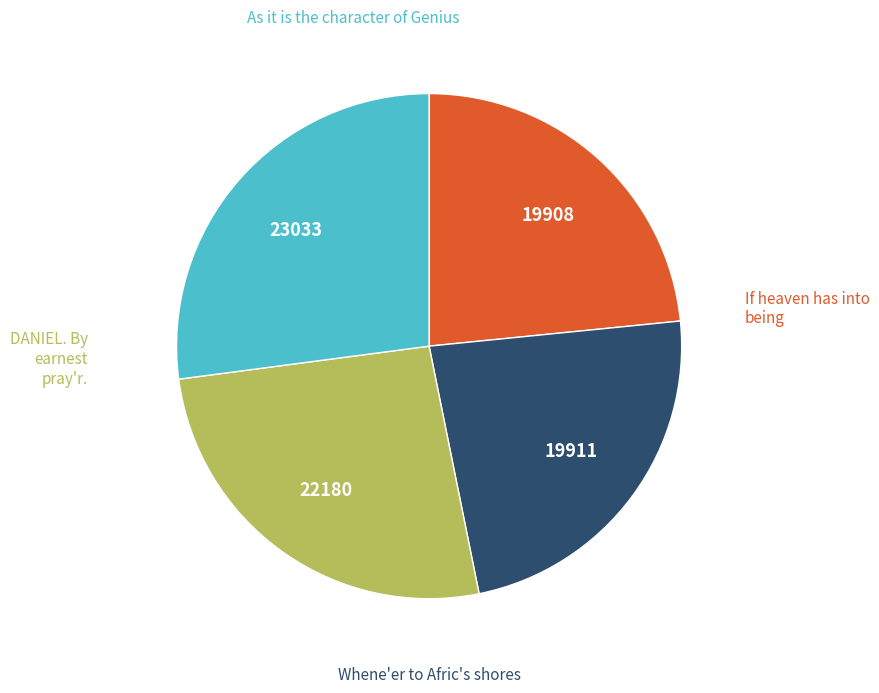

Is there a majority slice in this chart?

No